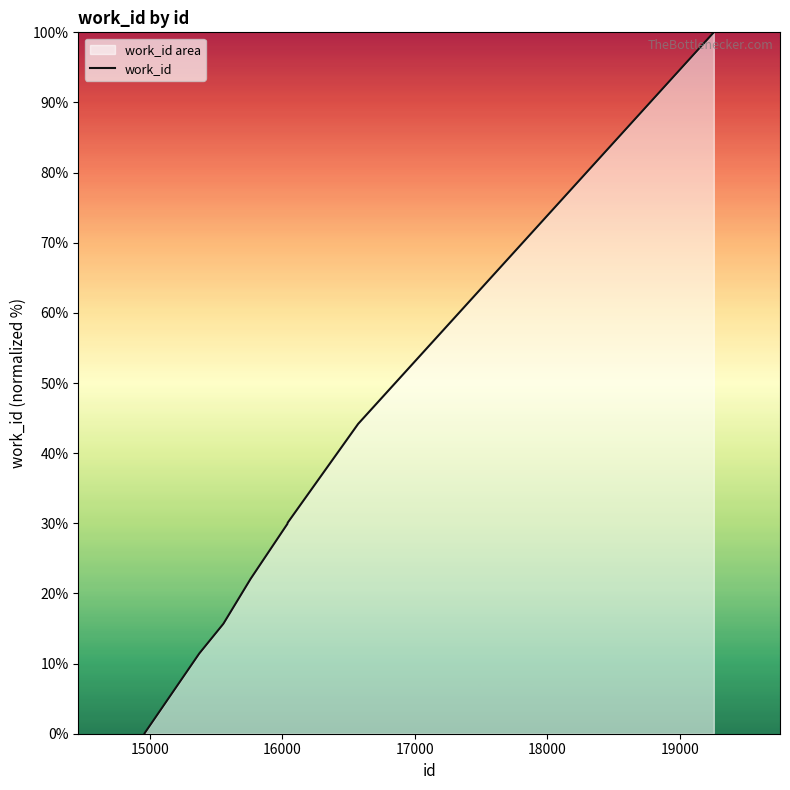

What is the maximum value shown in the chart?

100.0